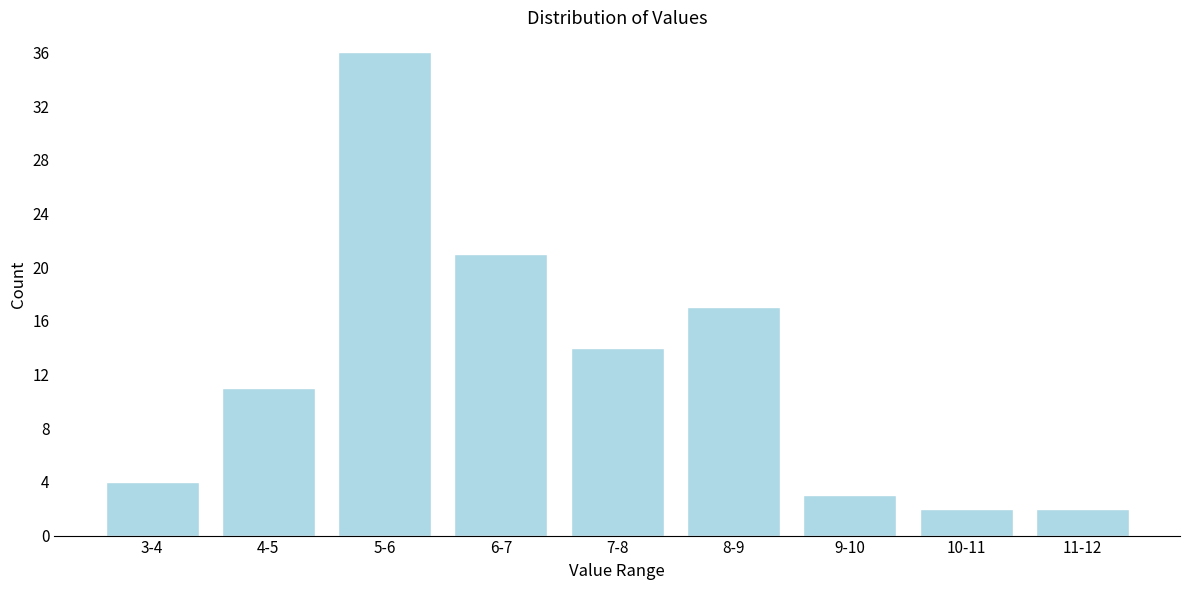

Reading left to right, extract all data points from this chart.

4	11	36	21	14	17	3	2	2